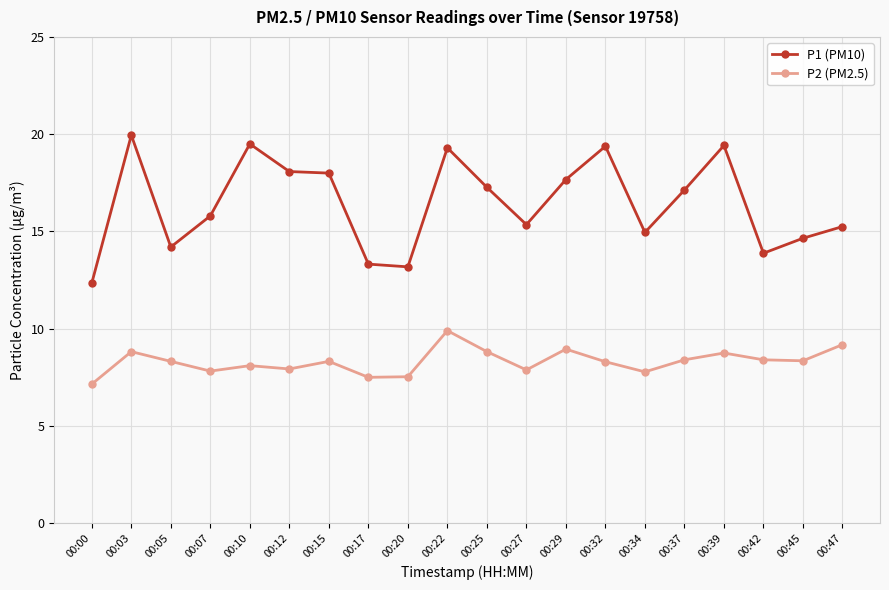

Is it true that P2 (PM2.5) equals 8.3 at 00:45?

True